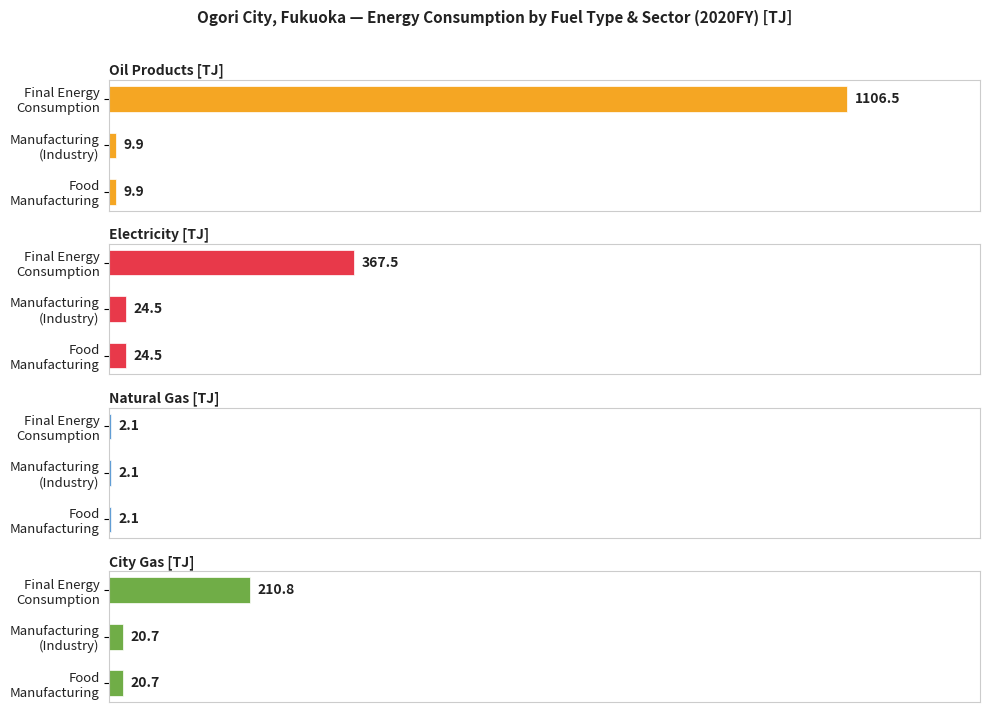

List the series in order of their peak value, highest first.

Oil Products [TJ], Electricity [TJ], City Gas [TJ], Natural Gas [TJ]